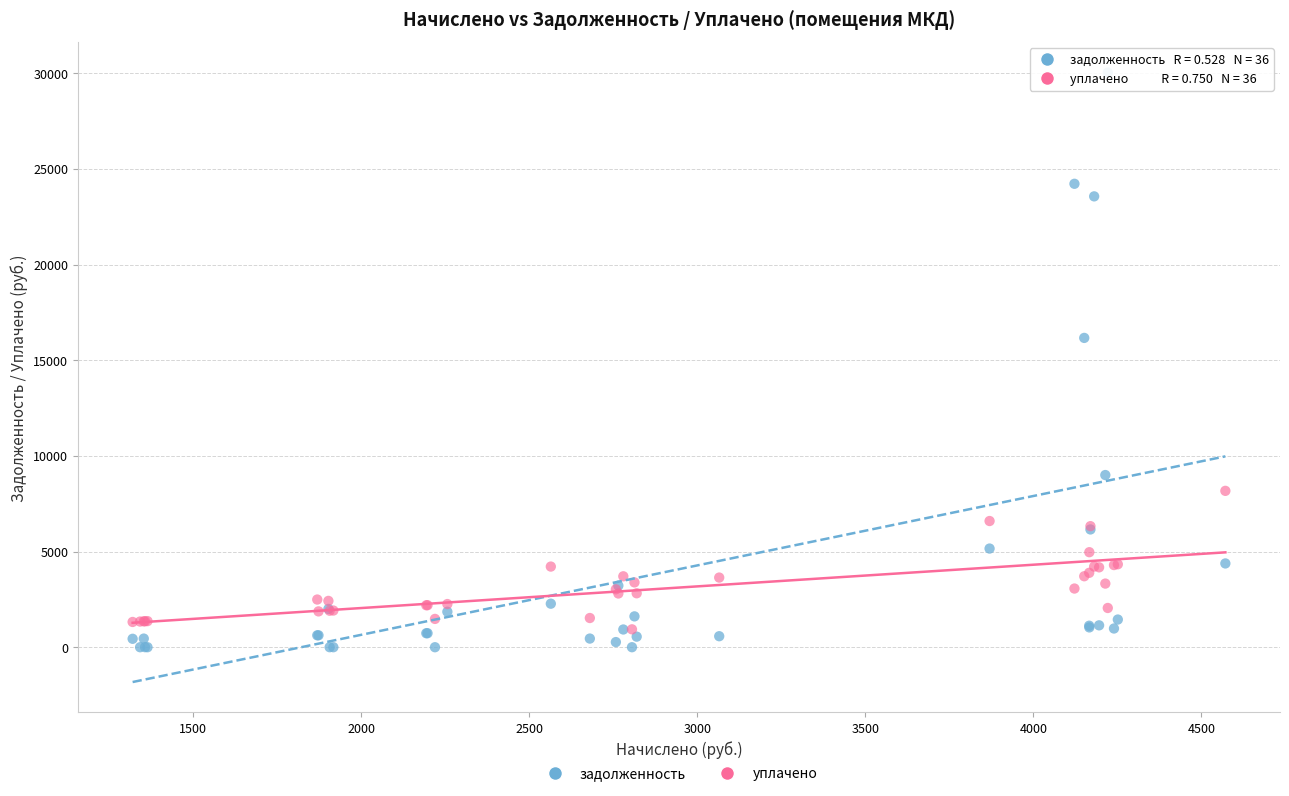

In the задолженность series, what Y value is closest to 15017?

16165.9